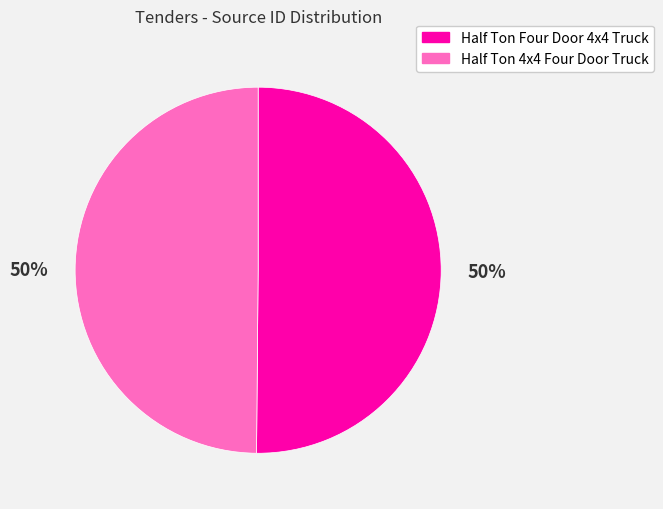

To the nearest percent, what is the average slice percentage?

50%